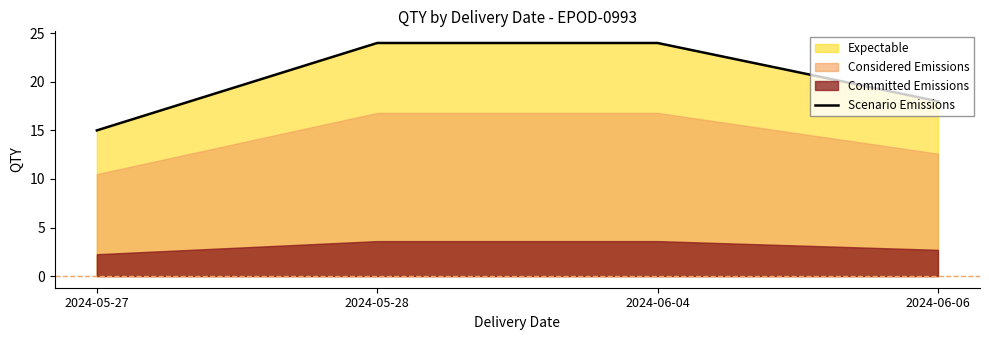

At which label is the value closest to 19?

2024-06-06